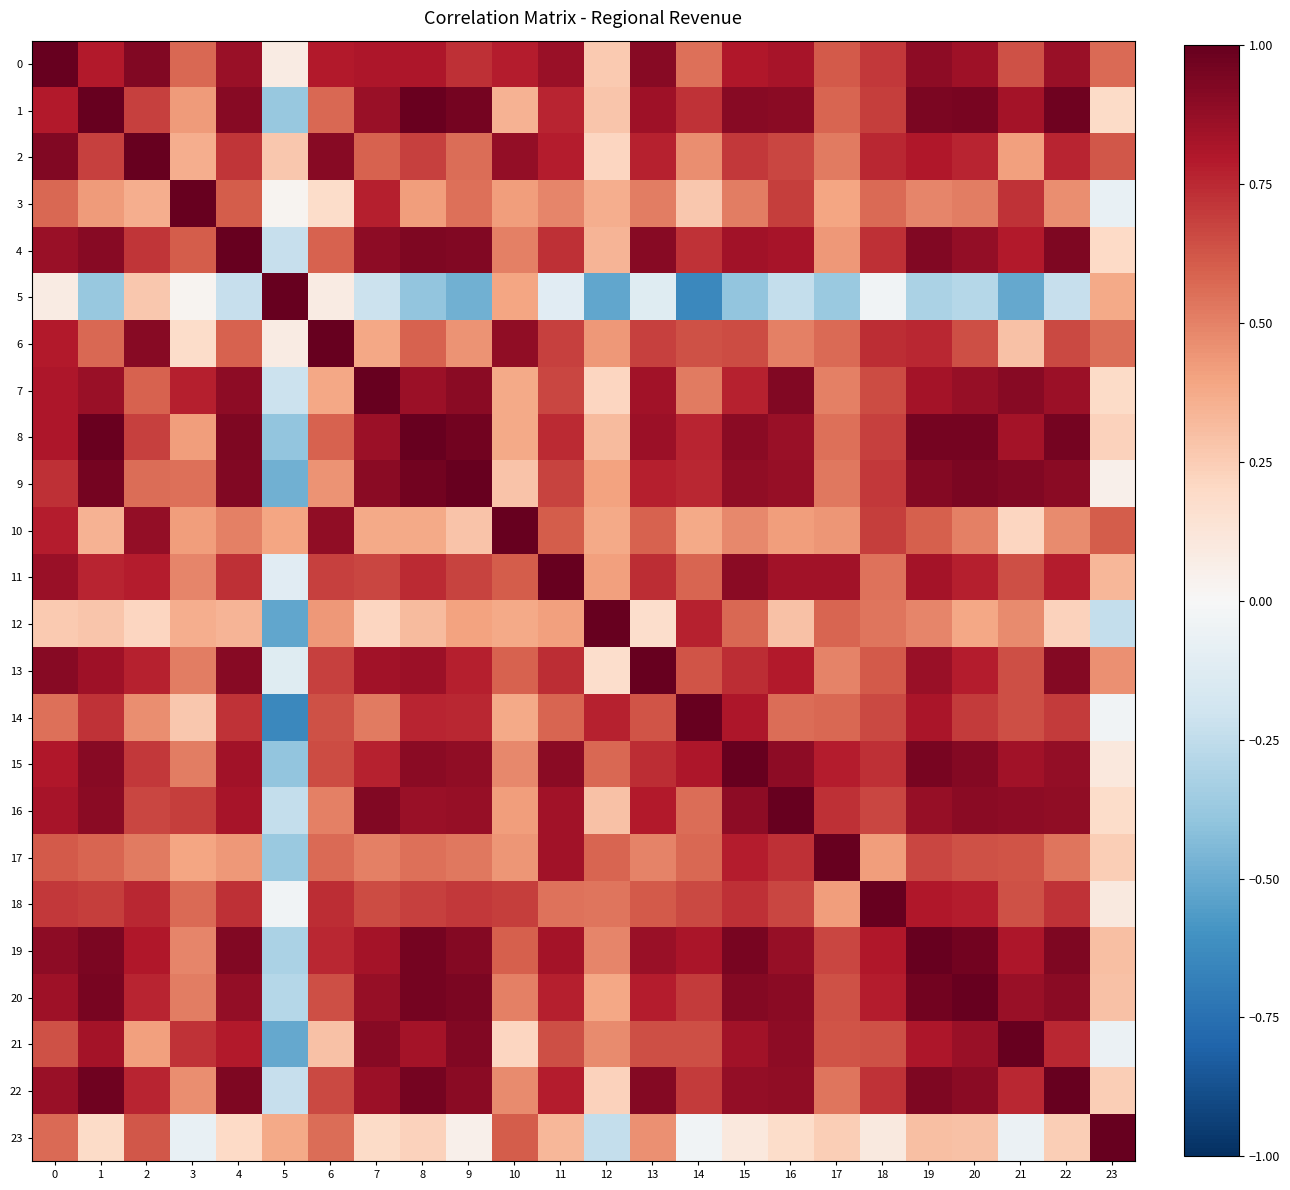

Rank the series at 20 from highest to lowest value.

20, 19, 8, 1, 9, 15, 22, 16, 4, 7, 21, 0, 13, 18, 11, 2, 14, 6, 17, 3, 10, 12, 23, 5